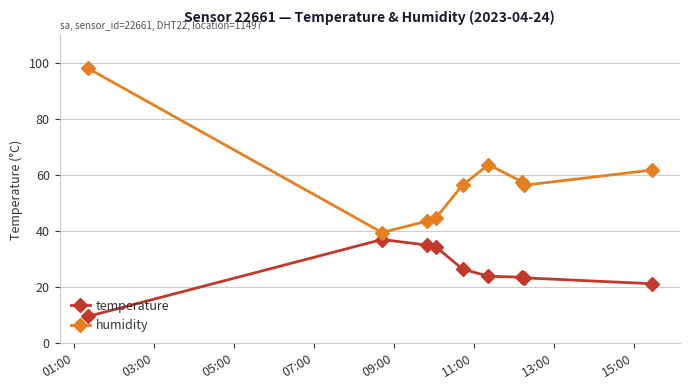

List the series in order of their overall mean, lowest first.

temperature, humidity